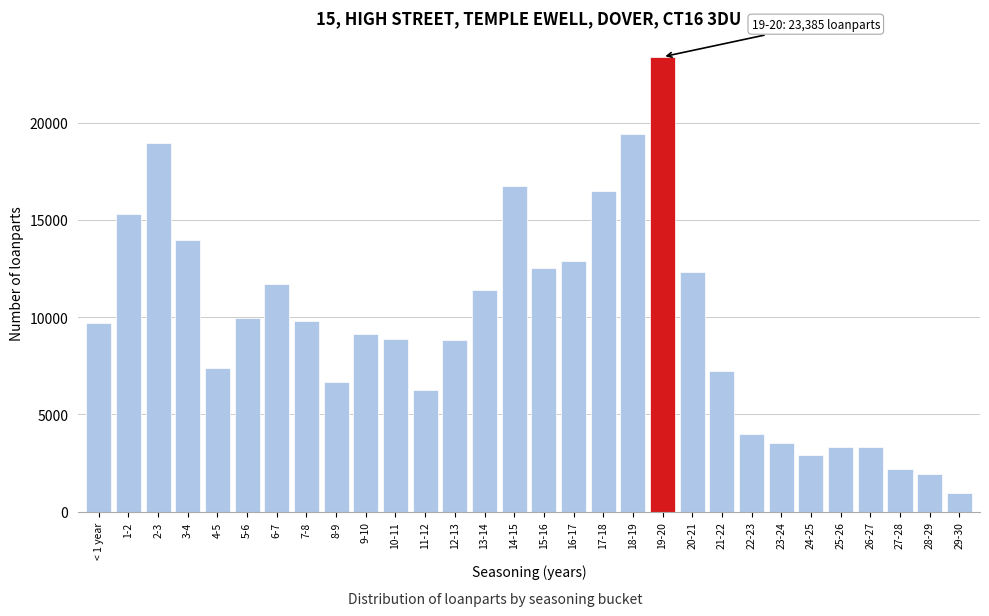

What value does the data have at 6-7, to the nearest 10?

11720